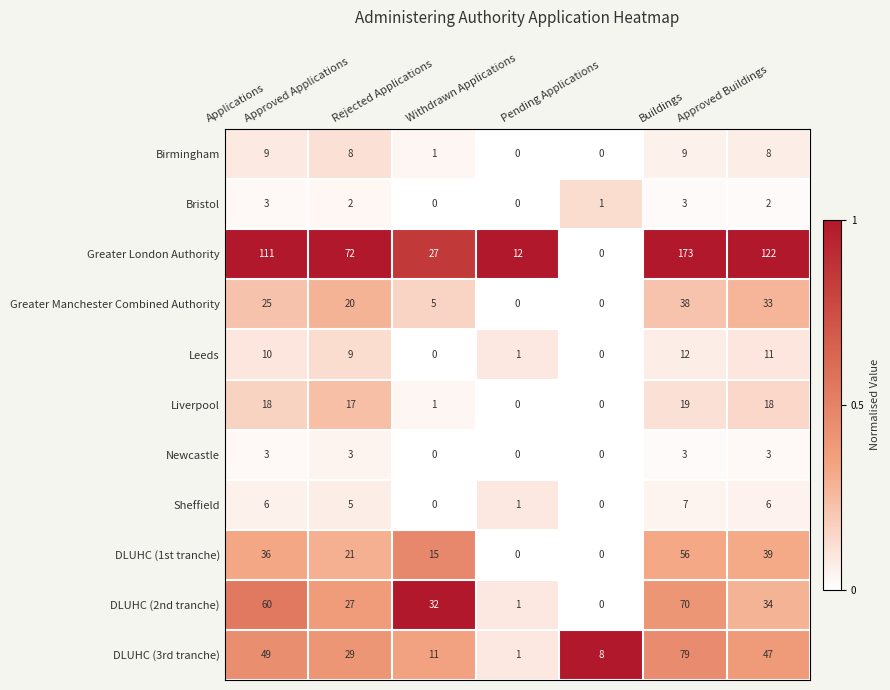

Which series changed the most between Buildings and Approved Buildings?

Greater London Authority